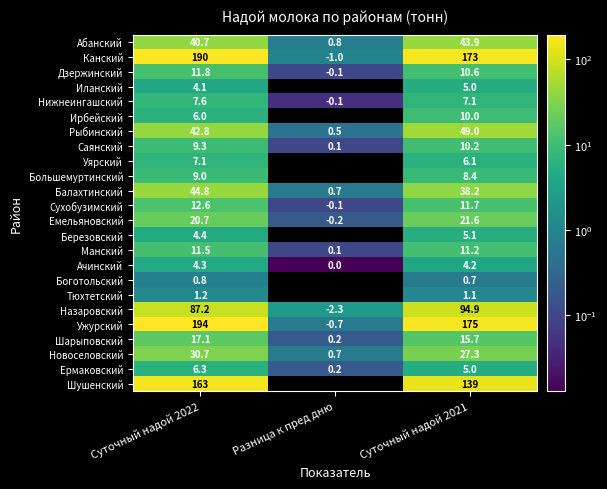

What is the difference between the Рыбинский values at Разница к пред дню and Суточный надой 2021?

48.5